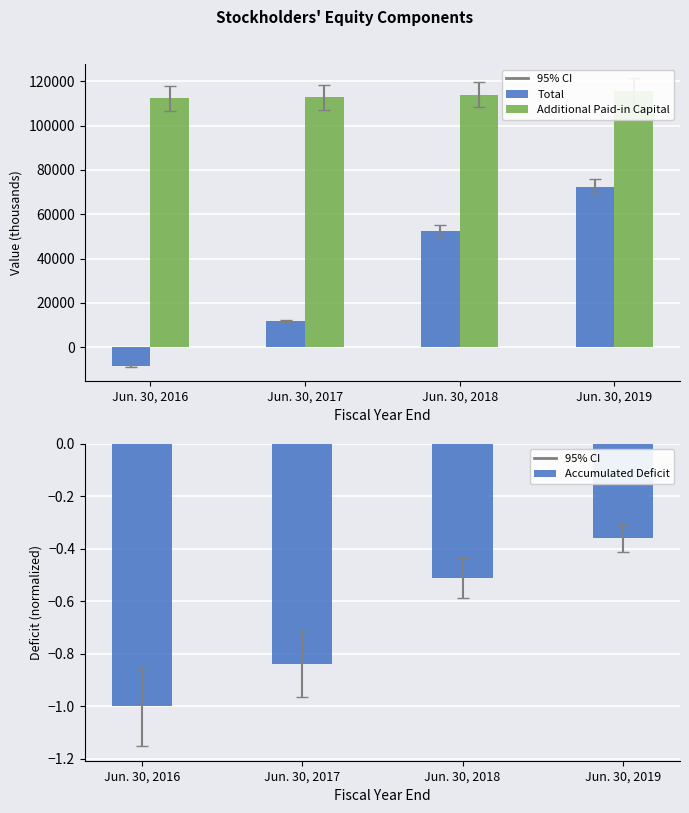

Is the value of Total at Jun. 30, 2019 greater than the value of Accumulated Deficit at Jun. 30, 2019?

Yes